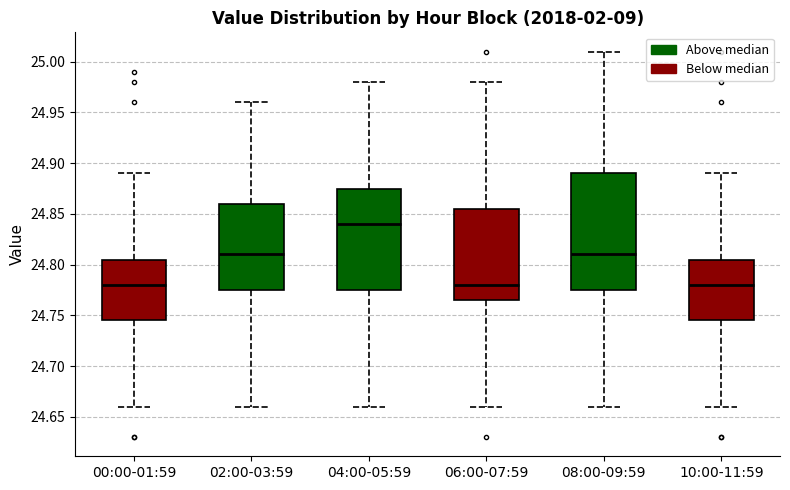

Comparing the boxes themselves (not the whiskers), which one is the tallest?

08:00-09:59